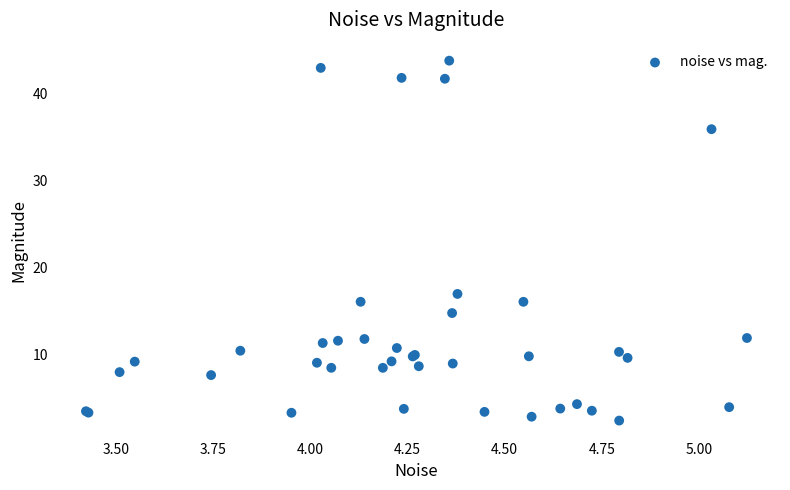

What Y value in the scatter plot is closest to 23?

17.0